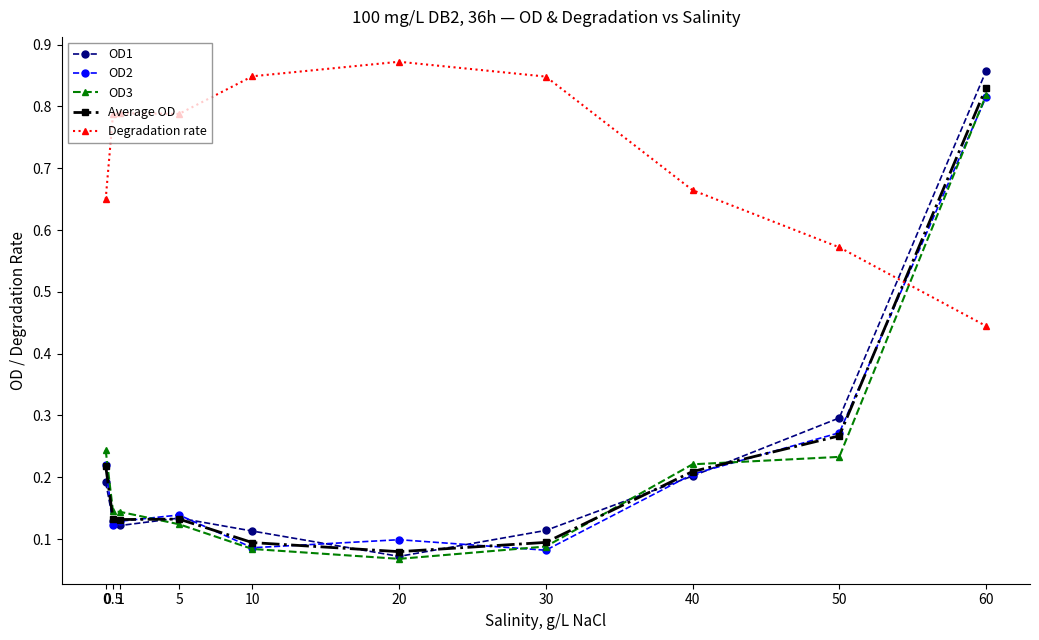

True or false: Degradation rate and Average OD cross at least once.

True